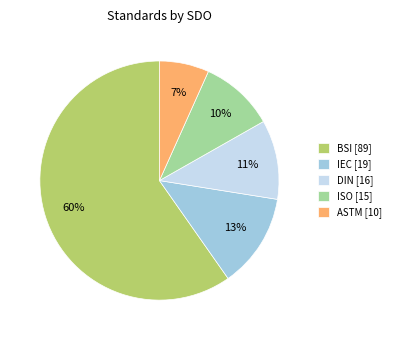

Is the sum of BSI [89] and DIN [16] greater than half?

Yes